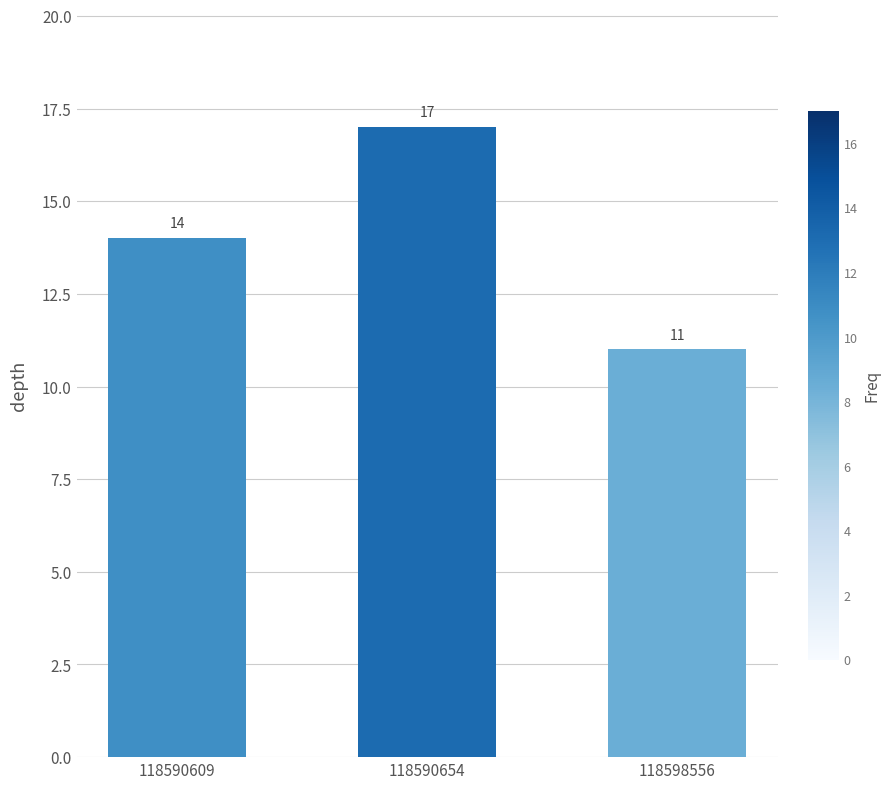

Reading right to left, list all the values displayed in this chart.

11	17	14